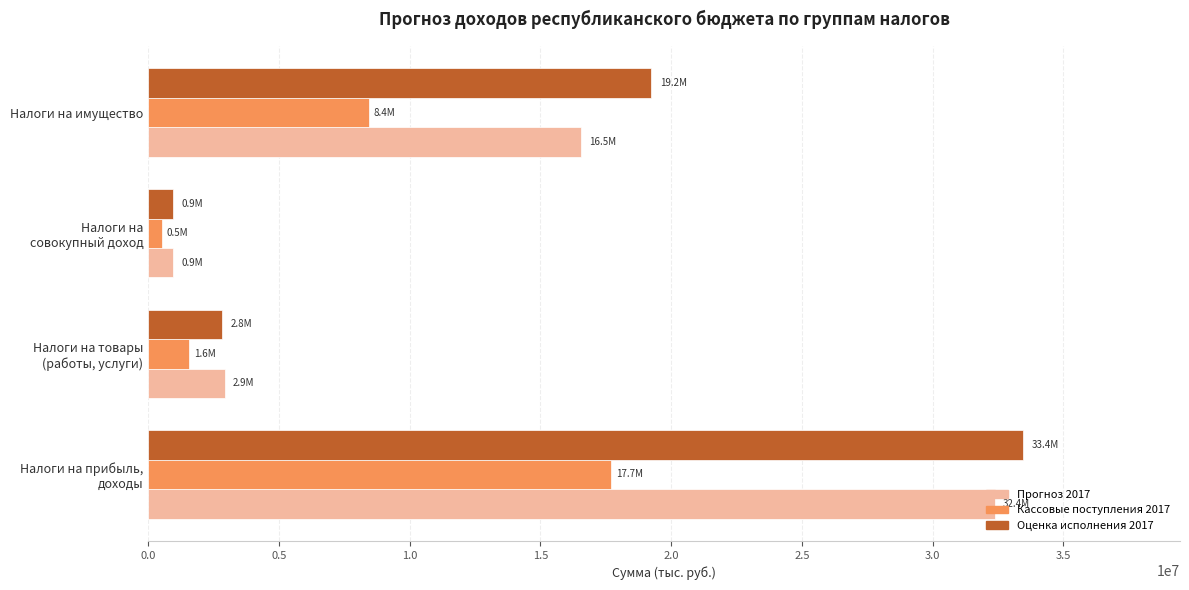

List the series in order of their peak value, lowest first.

Кассовые поступления 2017, Прогноз 2017, Оценка исполнения 2017